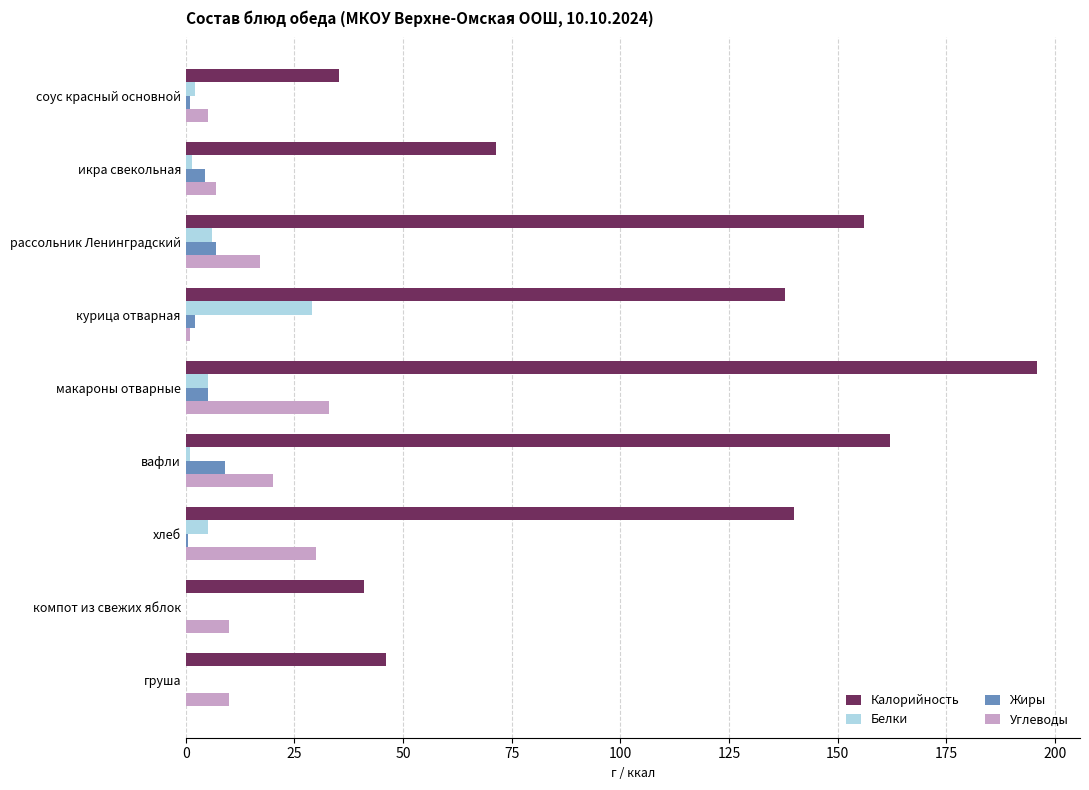

What are all the series names shown in the legend?

Калорийность, Белки, Жиры, Углеводы